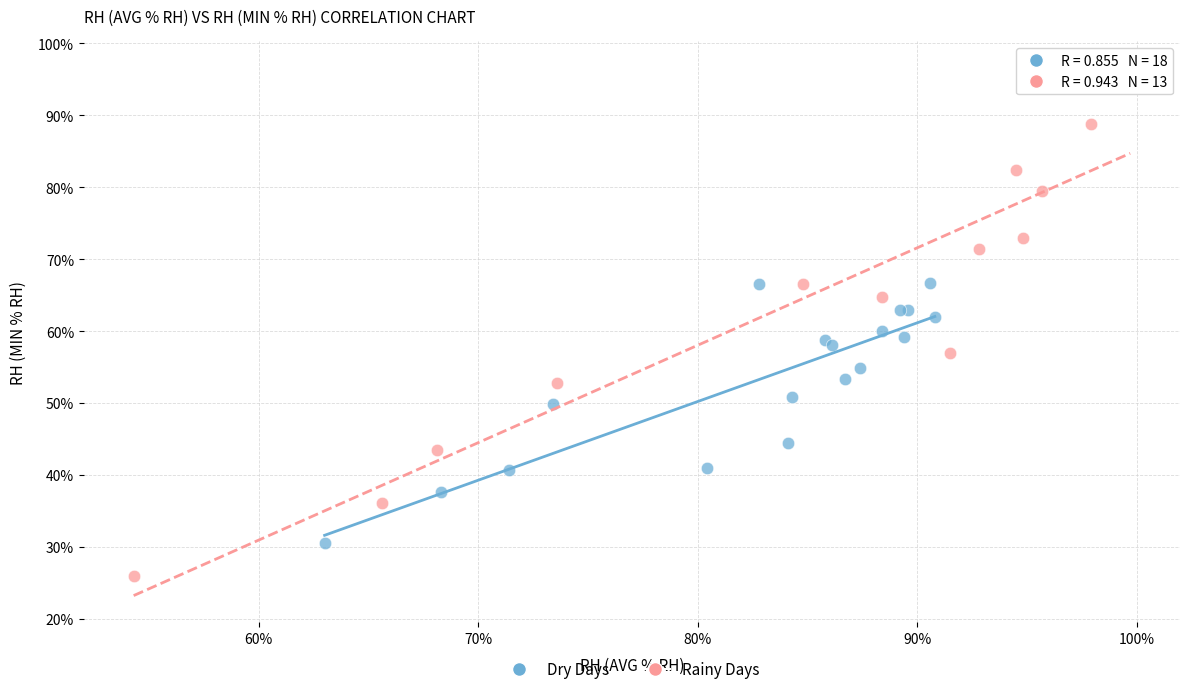

Which series contains the lowest Y value?

Rainy Days